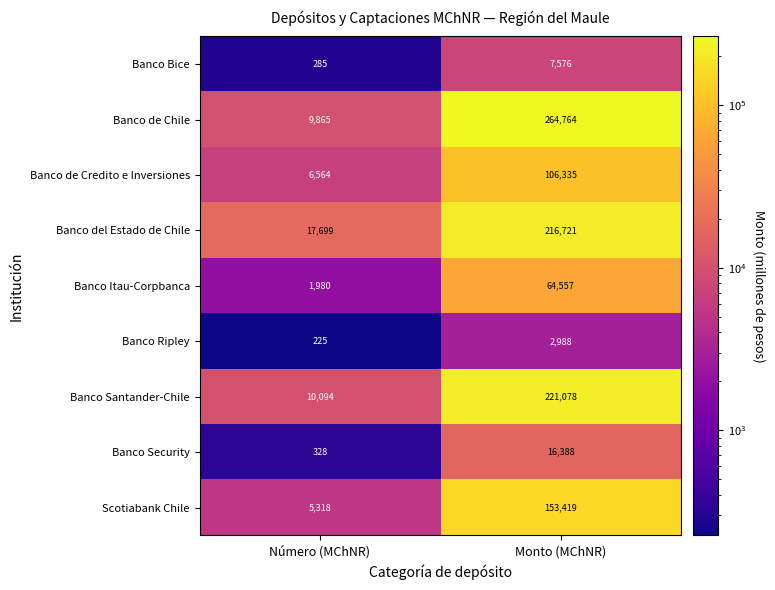

Reading right to left, list all the values displayed in this chart.

Banco Bice: Monto (MChNR)=7576	Número (MChNR)=285
Banco de Chile: Monto (MChNR)=264764	Número (MChNR)=9865
Banco de Credito e Inversiones: Monto (MChNR)=106335	Número (MChNR)=6564
Banco del Estado de Chile: Monto (MChNR)=216721	Número (MChNR)=17699
Banco Itau-Corpbanca: Monto (MChNR)=64557	Número (MChNR)=1980
Banco Ripley: Monto (MChNR)=2988	Número (MChNR)=225
Banco Santander-Chile: Monto (MChNR)=221078	Número (MChNR)=10094
Banco Security: Monto (MChNR)=16388	Número (MChNR)=328
Scotiabank Chile: Monto (MChNR)=153419	Número (MChNR)=5318